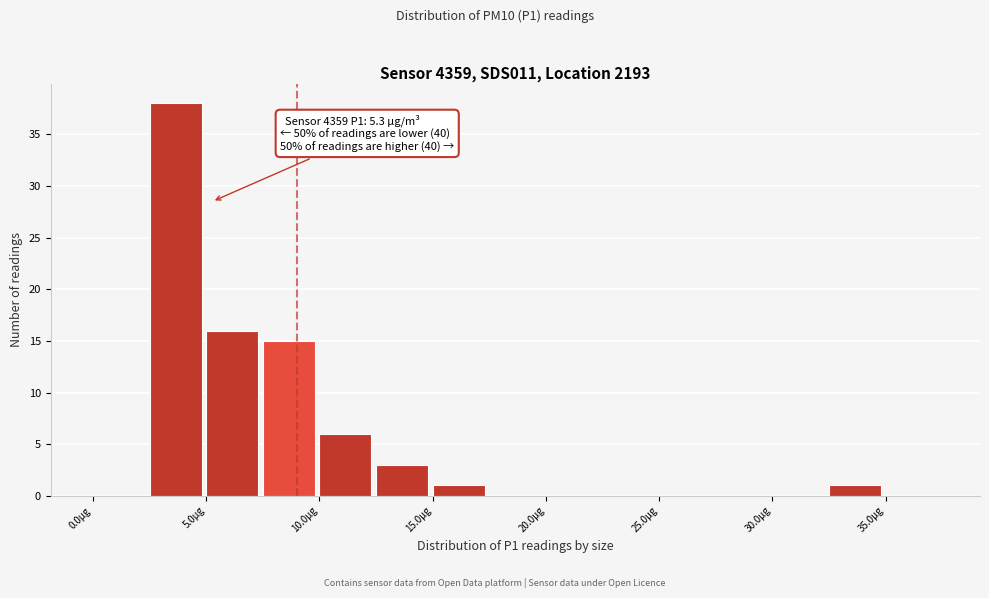

Which range on the x-axis has the tallest bar?

2.5 to 5.0